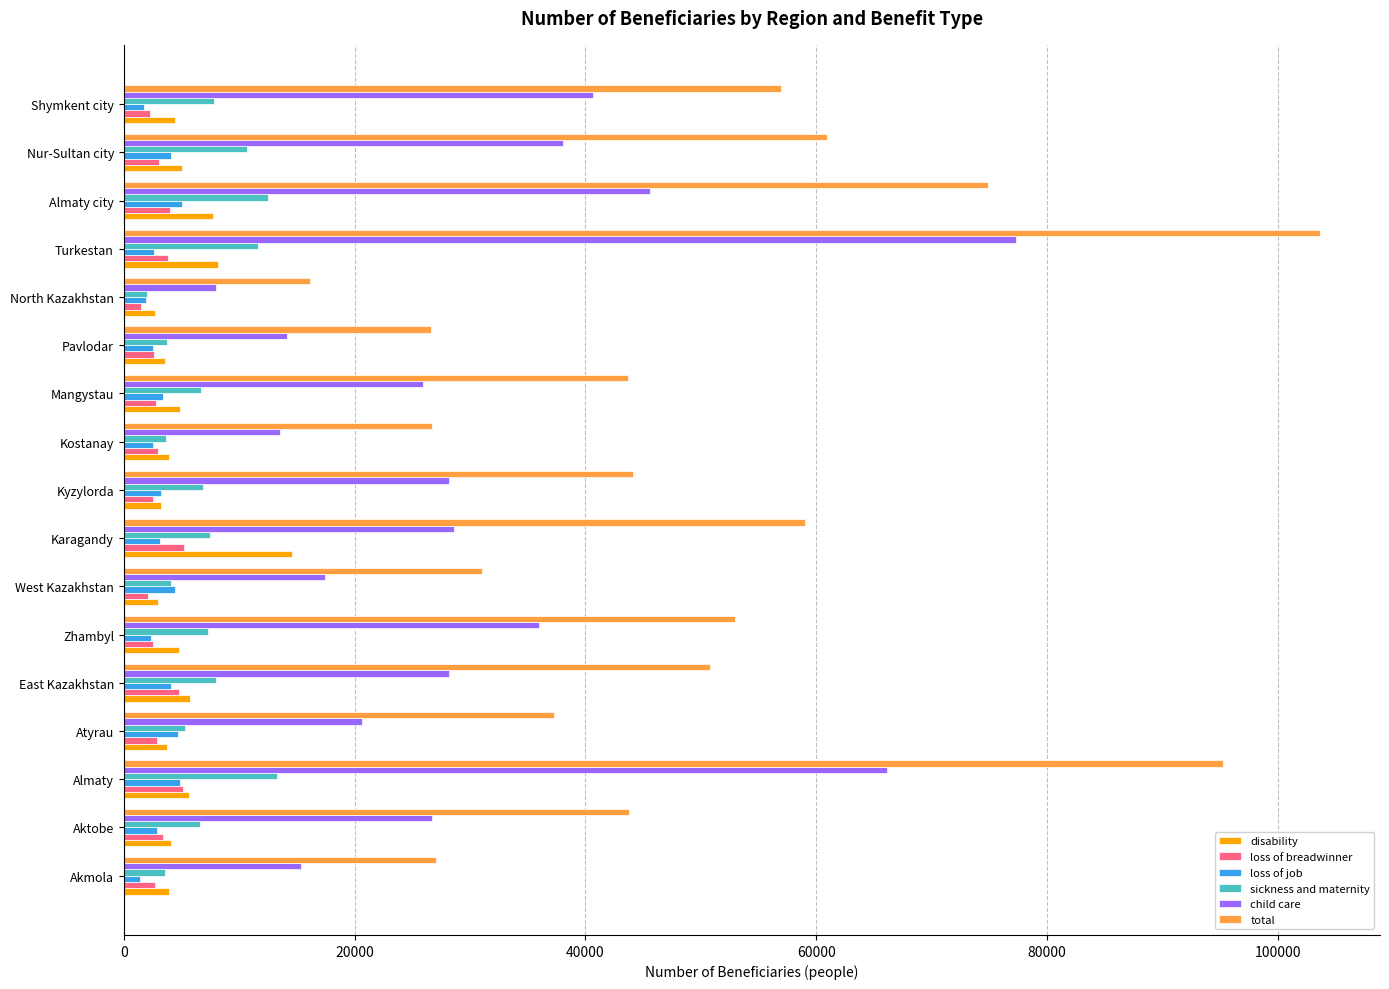

Which series has the widest spread of values?

total